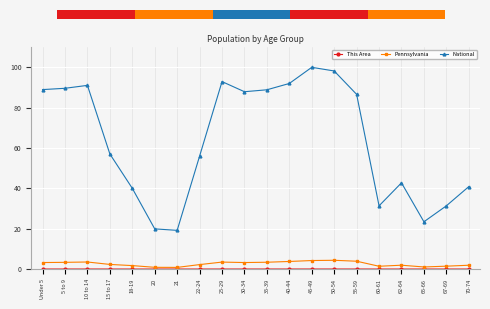

Which series has the widest spread of values?

National